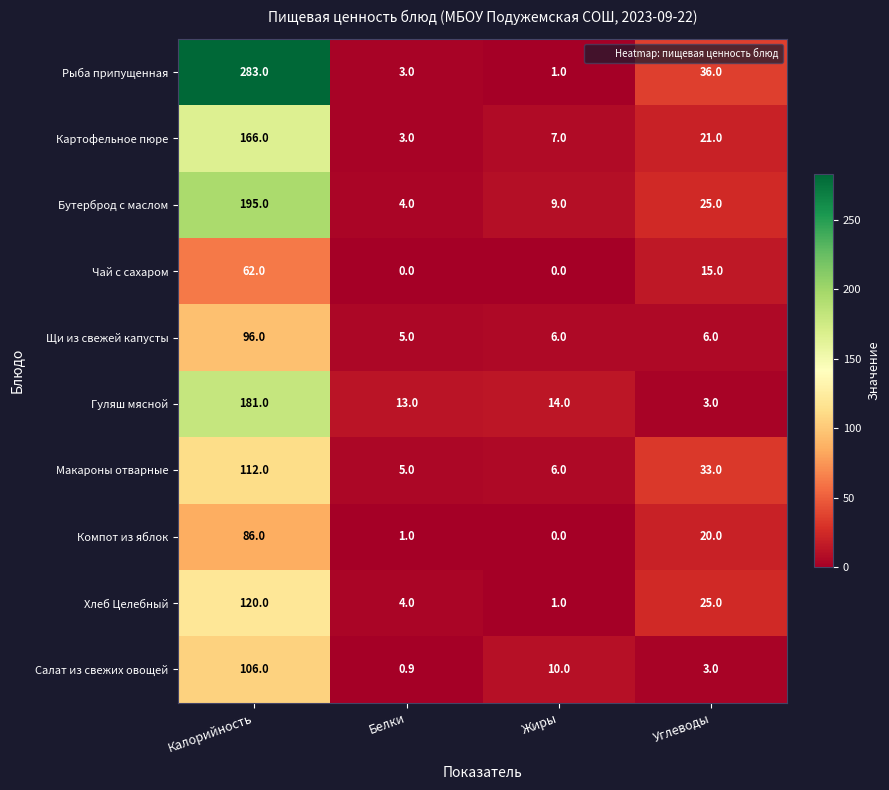

At which category does the chart reach its peak across all series?

Калорийность